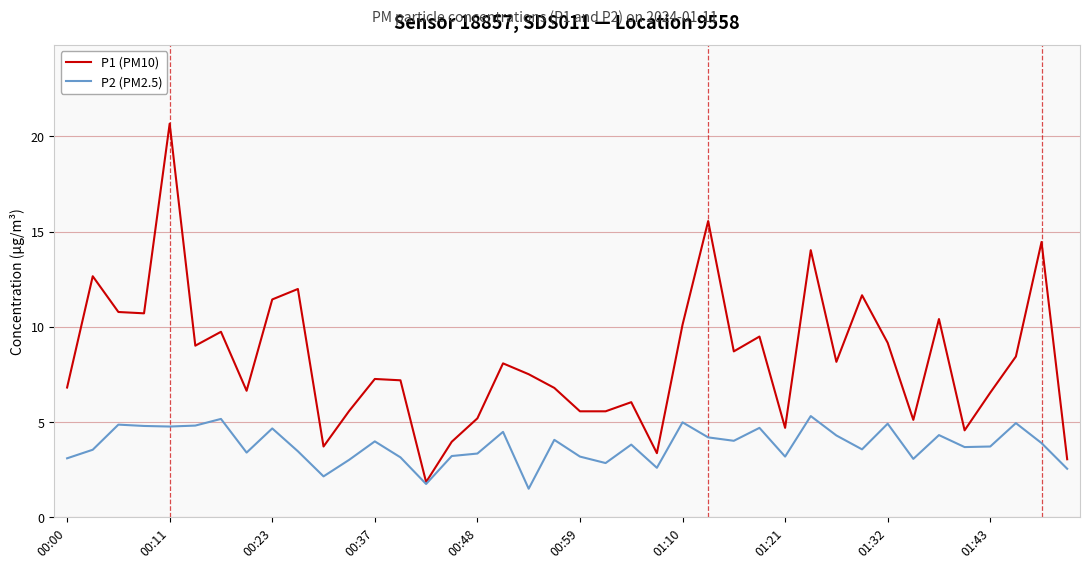

Rank the series by their average value, from highest to lowest.

P1 (PM10), P2 (PM2.5)